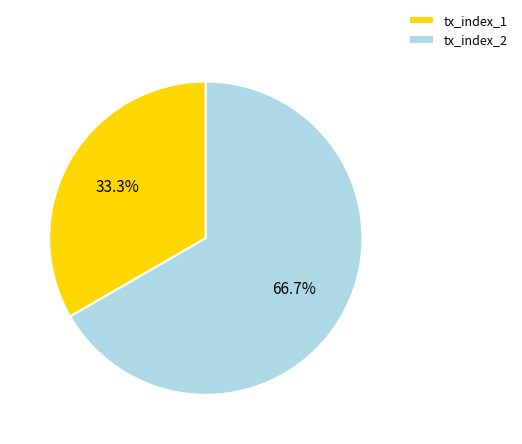

True or false: tx_index_2 accounts for 73% of the total.

False